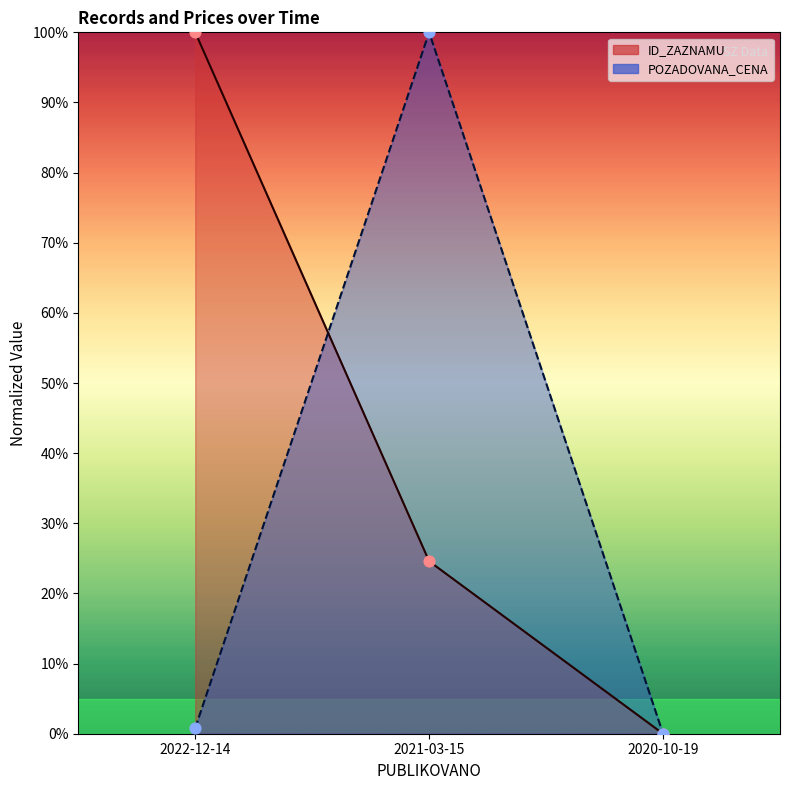

Which series has the largest total across all categories?

ID_ZAZNAMU